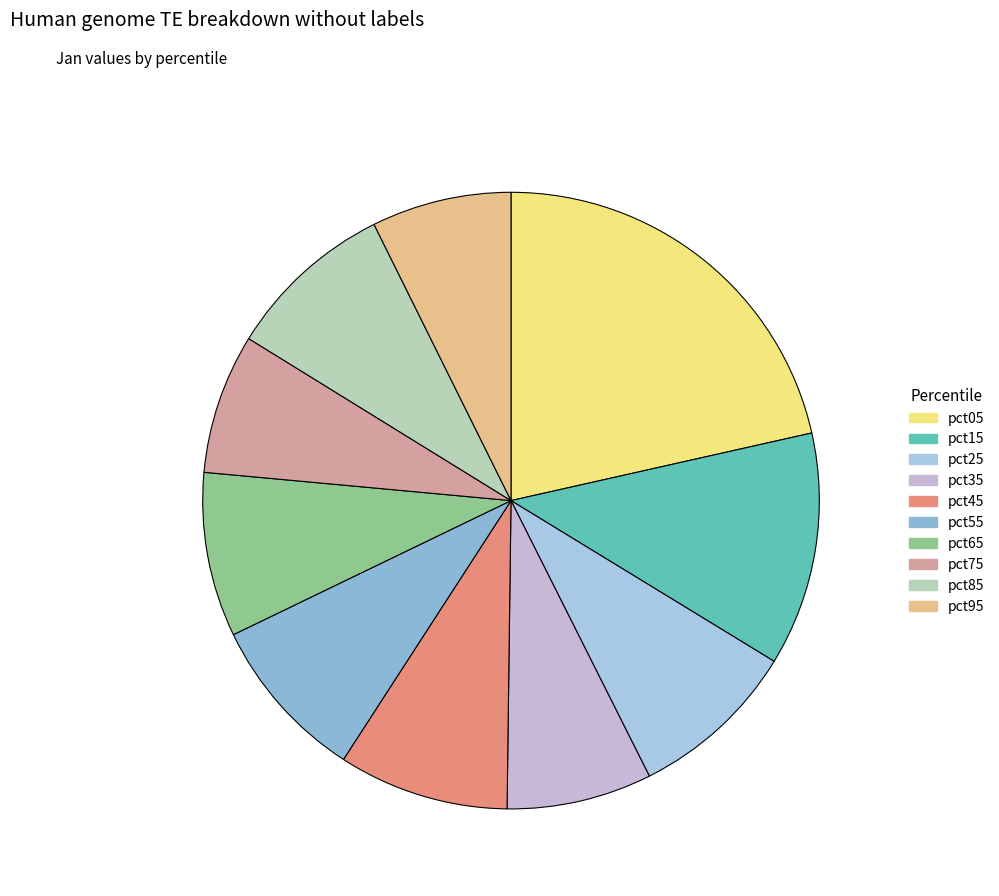

Does any single category account for the majority?

No